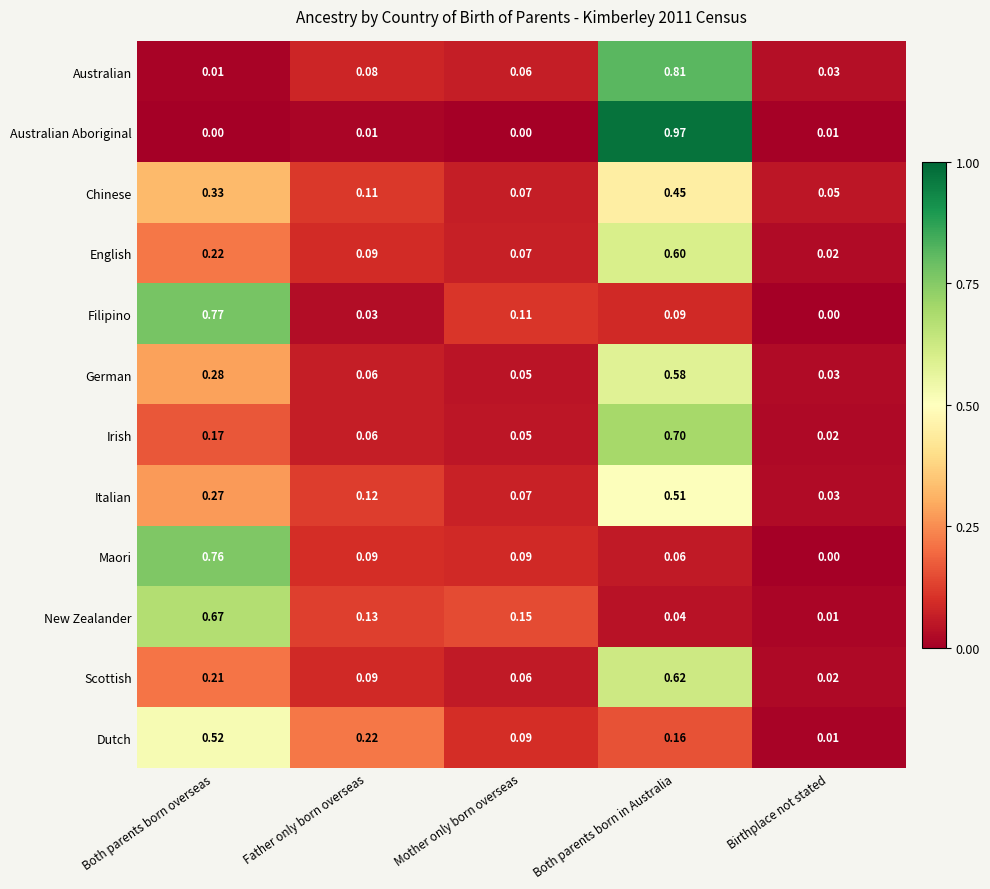

At which label is Australian closest to 0?

Both parents born overseas